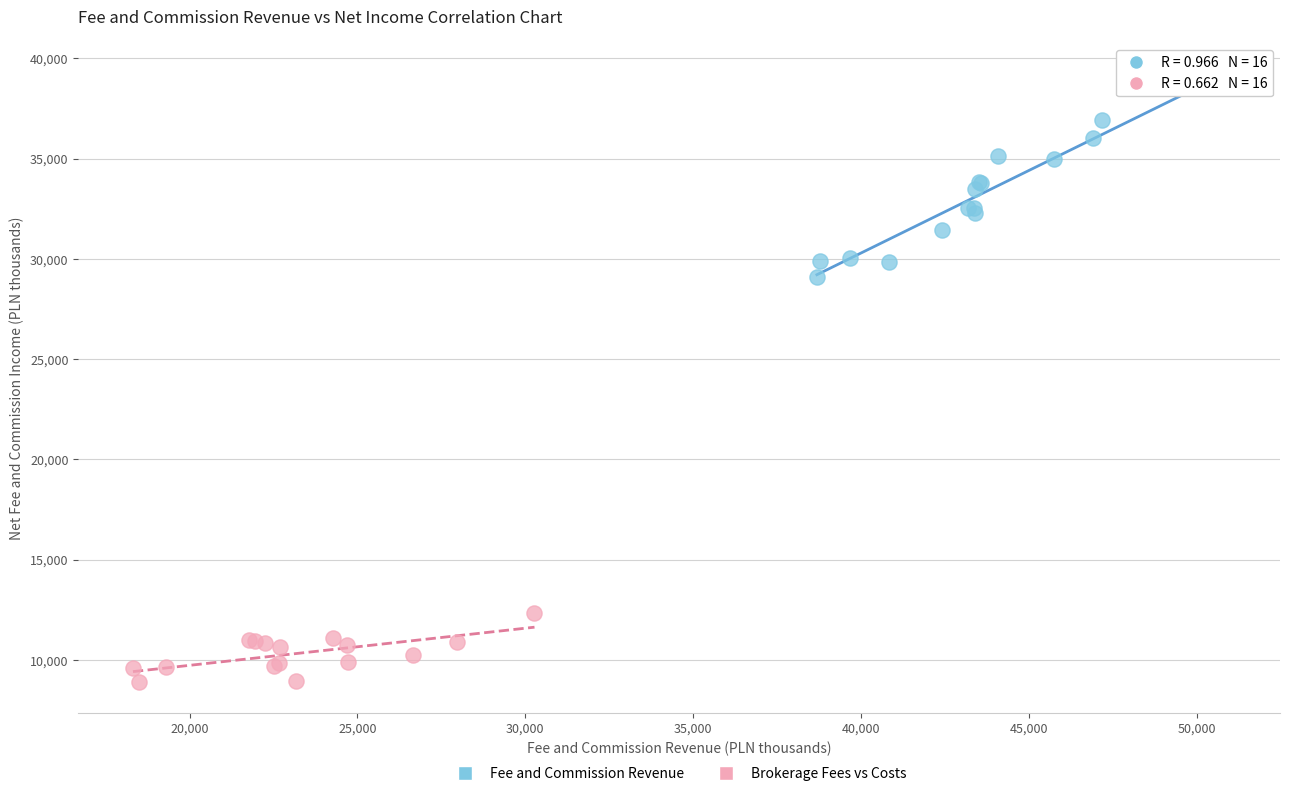

Which series reaches the maximum Y coordinate?

Fee and Commission Revenue